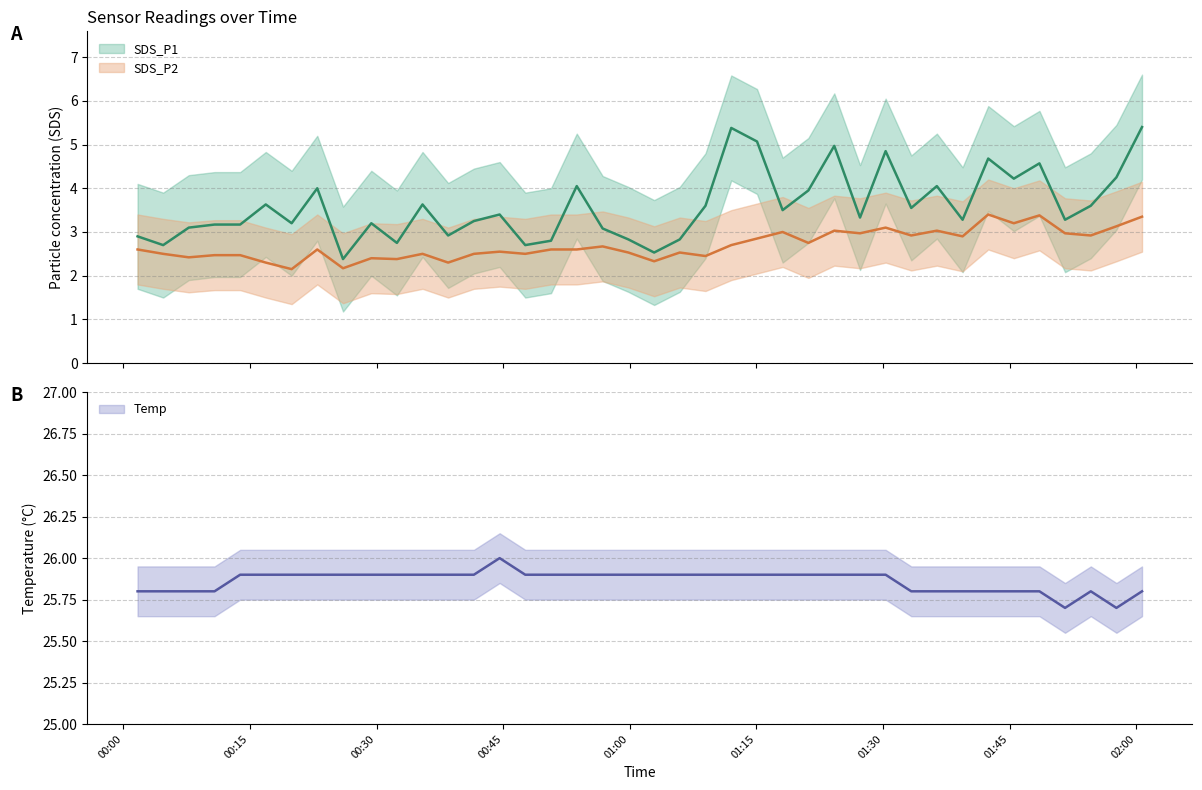

How many data points does each series have?

40